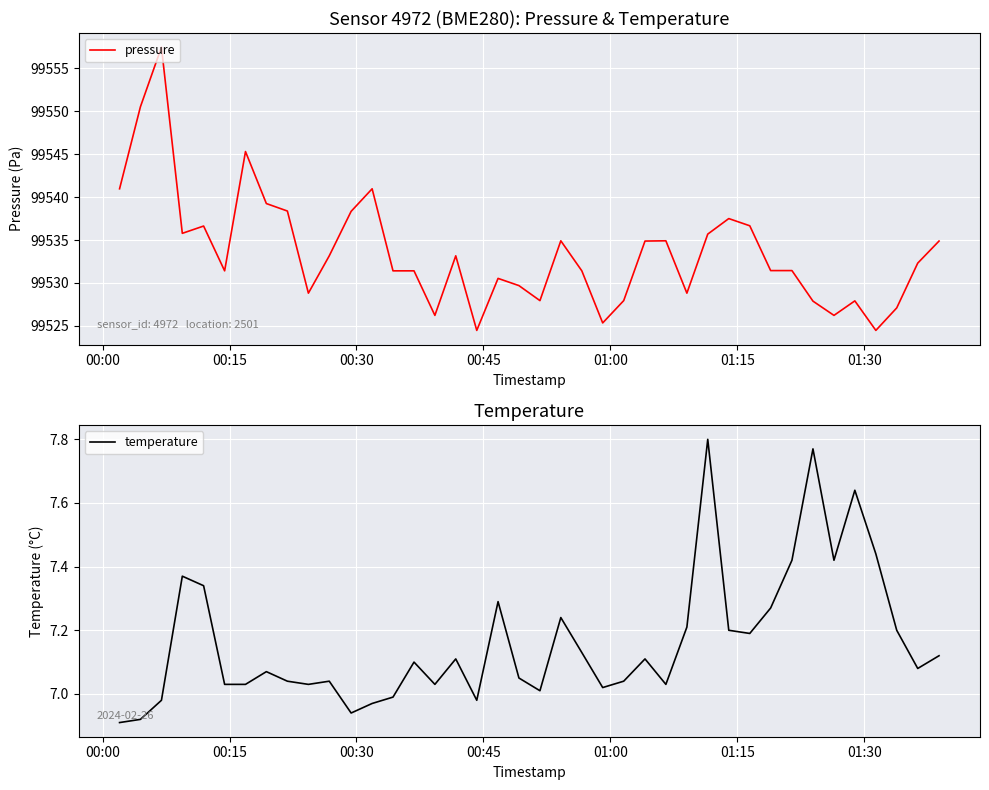

What is the difference between the maximum and minimum values in the temperature series?

0.9